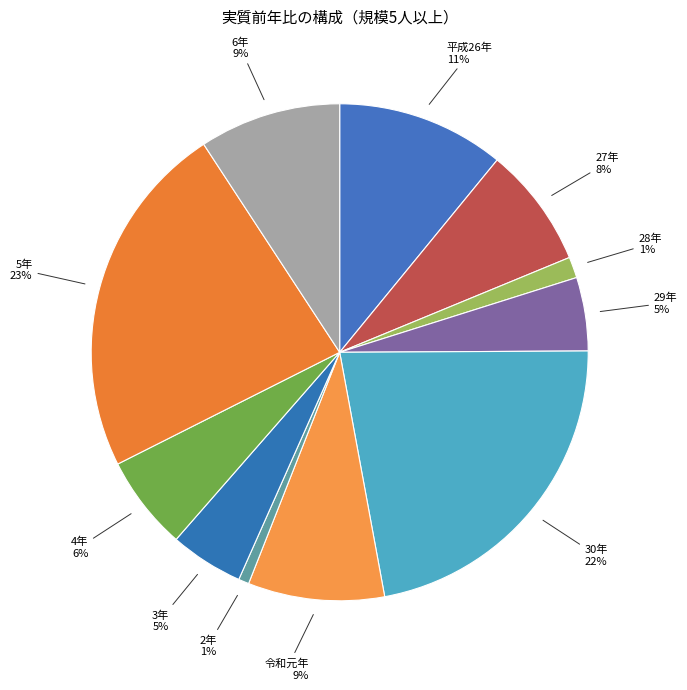

Is there a majority slice in this chart?

No